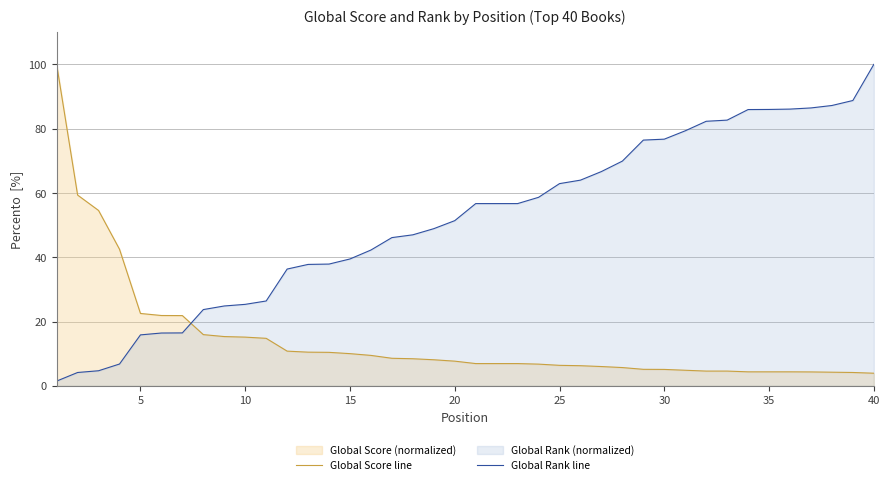

Reading left to right, what are all the values shown in this chart?

Global Score line: 100.0	59.4	54.6	42.5	22.5	21.9	21.9	15.9	15.3	15.2	14.8	10.8	10.5	10.4	10.0	9.5	8.6	8.4	8.1	7.7	6.9	6.9	6.9	6.8	6.4	6.3	6.0	5.7	5.1	5.1	4.8	4.6	4.6	4.4	4.4	4.4	4.3	4.2	4.2	3.9
Global Rank line: 1.5	4.2	4.7	6.8	15.9	16.4	16.5	23.7	24.8	25.4	26.4	36.3	37.8	37.9	39.5	42.3	46.1	47.0	48.9	51.4	56.7	56.7	56.7	58.6	62.9	64.0	66.7	69.9	76.5	76.7	79.3	82.3	82.7	86.0	86.0	86.1	86.5	87.2	88.8	100.0